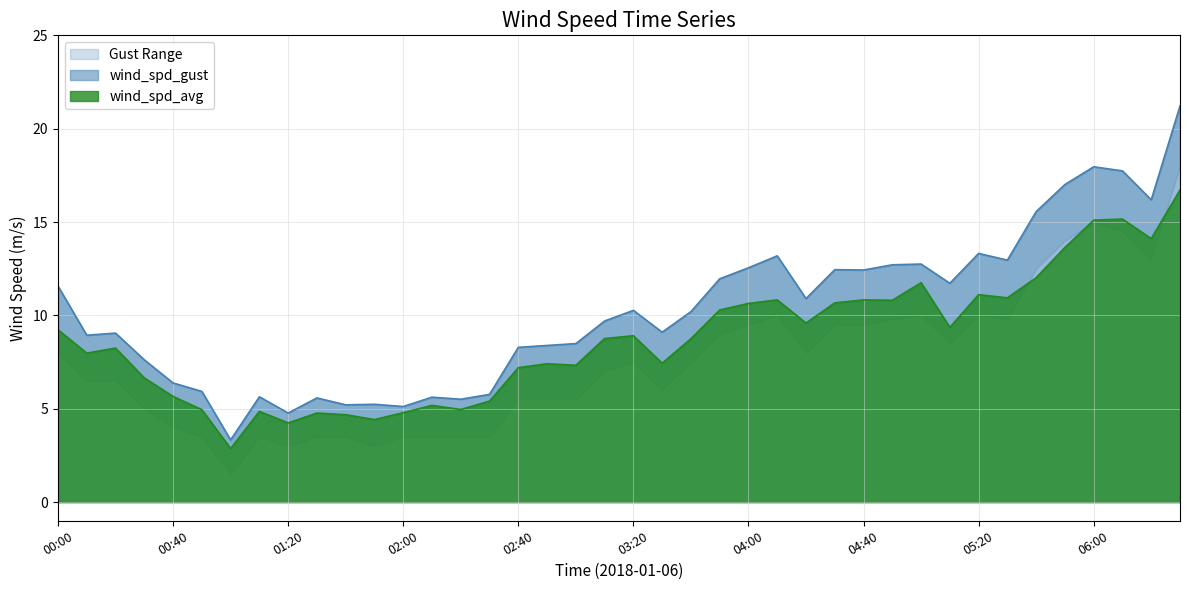

How many distinct data groups are displayed?

2